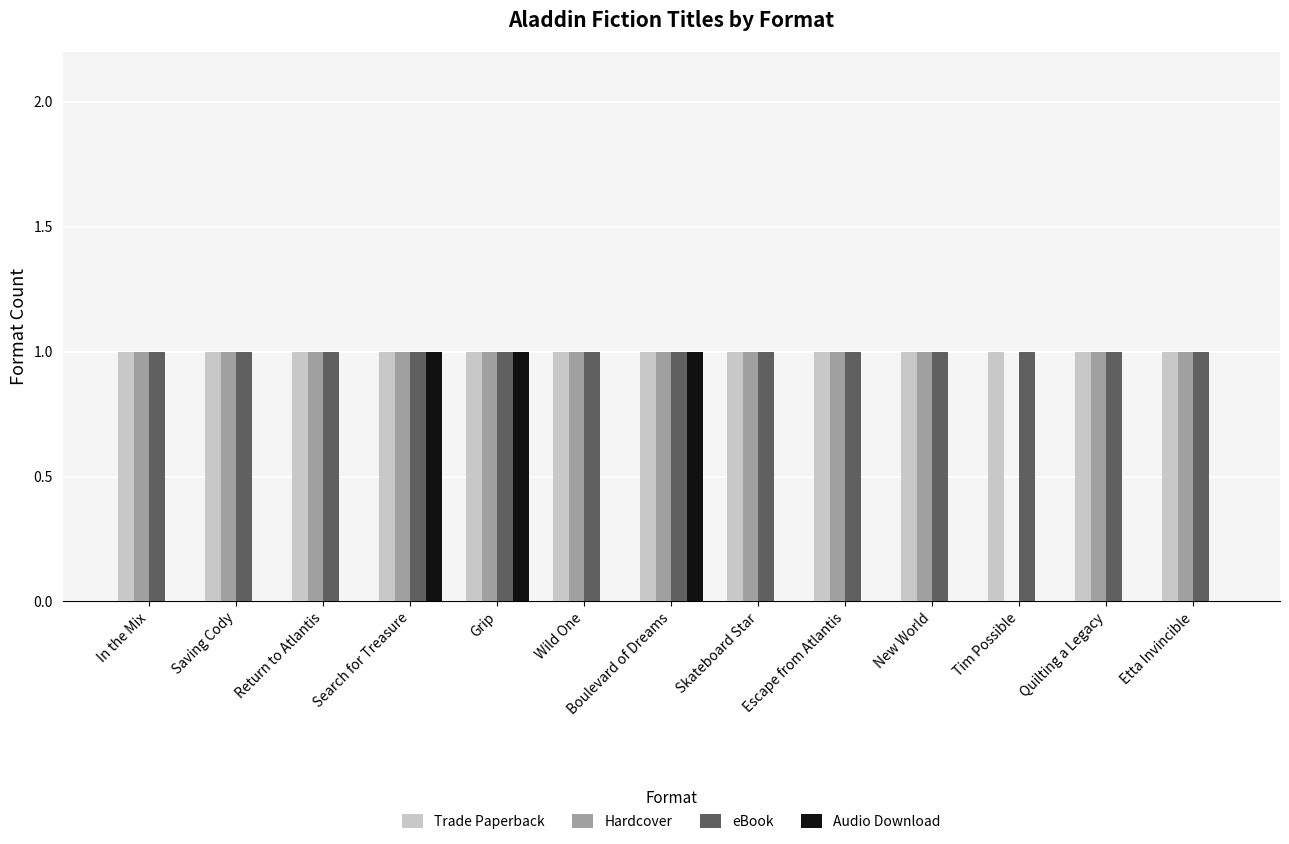

How many groups of bars are there?

13